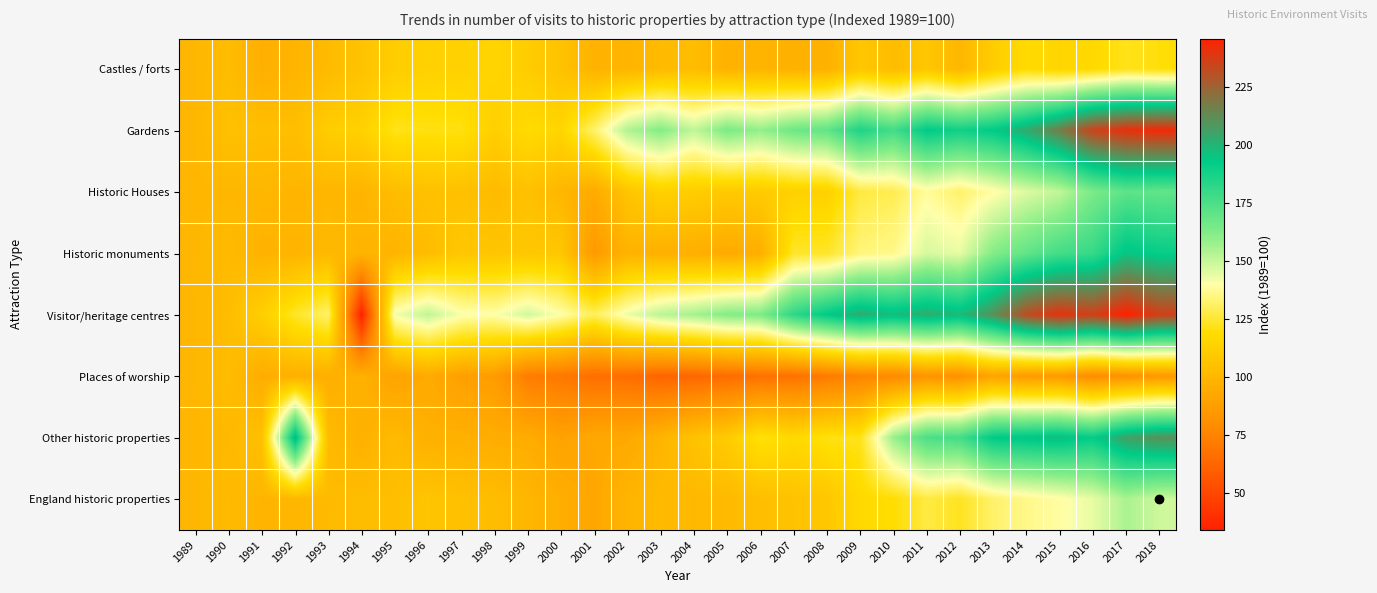

Reading right to left, extract all data points from this chart.

Castles / forts: 2018=120	2017=122	2016=117	2015=115	2014=118	2013=111	2012=100	2011=108	2010=103	2009=108	2008=97	2007=97	2006=99	2005=98	2004=103	2003=102	2002=99	2001=98	2000=106	1999=111	1998=115	1997=113	1996=113	1995=111	1994=106	1993=102	1992=99	1991=96	1990=103	1989=100
Gardens: 2018=243	2017=241	2016=235	2015=217	2014=203	2013=193	2012=189	2011=193	2010=177	2009=186	2008=170	2007=167	2006=159	2005=164	2004=151	2003=162	2002=154	2001=132	2000=115	1999=118	1998=112	1997=121	1996=121	1995=122	1994=113	1993=111	1992=104	1991=104	1990=105	1989=100
Historic Houses: 2018=170	2017=171	2016=164	2015=151	2014=146	2013=139	2012=132	2011=138	2010=129	2009=127	2008=113	2007=113	2006=110	2005=109	2004=111	2003=113	2002=107	2001=94	2000=100	1999=105	1998=102	1997=105	1996=105	1995=103	1994=99	1993=100	1992=99	1991=100	1990=100	1989=100
Historic monuments: 2018=191	2017=195	2016=180	2015=177	2014=170	2013=162	2012=144	2011=147	2010=136	2009=134	2008=124	2007=124	2006=96	2005=94	2004=96	2003=97	2002=98	2001=86	2000=108	1999=108	1998=107	1997=108	1996=103	1995=99	1994=99	1993=101	1992=99	1991=98	1990=102	1989=100
Visitor/heritage centres: 2018=236	2017=246	2016=236	2015=240	2014=232	2013=211	2012=198	2011=202	2010=197	2009=202	2008=193	2007=182	2006=163	2005=162	2004=156	2003=152	2002=143	2001=130	2000=140	1999=148	1998=140	1997=141	1996=151	1995=142	1994=34	1993=132	1992=124	1991=112	1990=103	1989=100
Places of worship: 2018=85	2017=82	2016=79	2015=86	2014=86	2013=91	2012=81	2011=83	2010=78	2009=75	2008=71	2007=67	2006=67	2005=65	2004=63	2003=62	2002=66	2001=66	2000=70	1999=72	1998=87	1997=89	1996=94	1995=90	1994=97	1993=96	1992=97	1991=95	1990=103	1989=100
Other historic properties: 2018=211	2017=206	2016=192	2015=197	2014=195	2013=193	2012=177	2011=175	2010=158	2009=122	2008=121	2007=117	2006=121	2005=110	2004=106	2003=99	2002=93	2001=93	2000=90	1999=95	1998=95	1997=97	1996=97	1995=102	1994=97	1993=102	1992=199	1991=105	1990=101	1989=100
England historic properties: 2018=149	2017=155	2016=144	2015=139	2014=136	2013=132	2012=123	2011=127	2010=119	2009=117	2008=108	2007=106	2006=104	2005=102	2004=101	2003=102	2002=99	2001=92	2000=96	1999=100	1998=103	1997=105	1996=107	1995=104	1994=103	1993=102	1992=100	1991=99	1990=102	1989=100